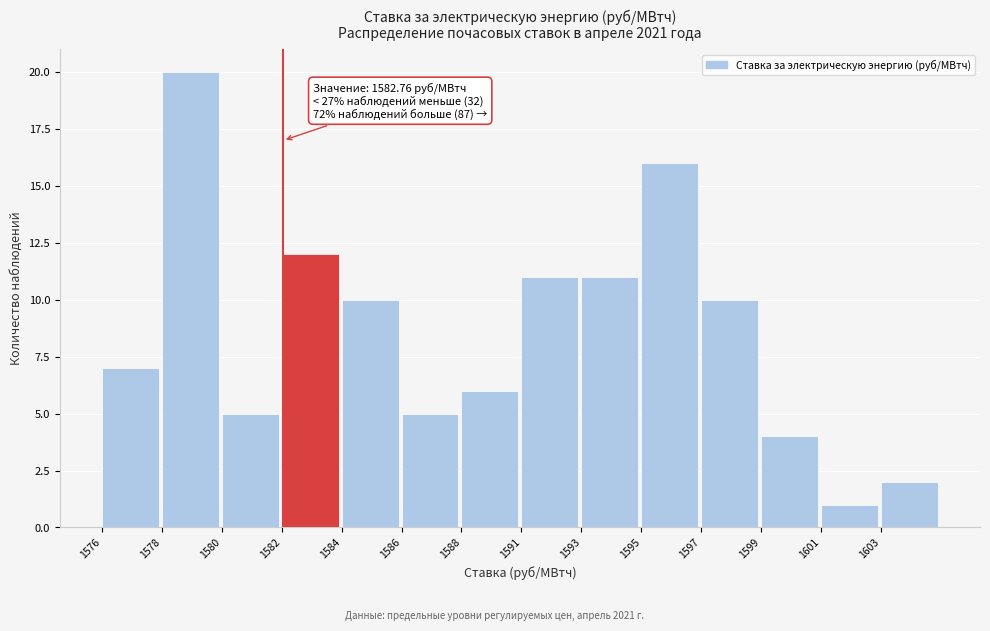

Reading left to right, extract all data points from this chart.

7	20	5	12	10	5	6	11	11	16	10	4	1	2